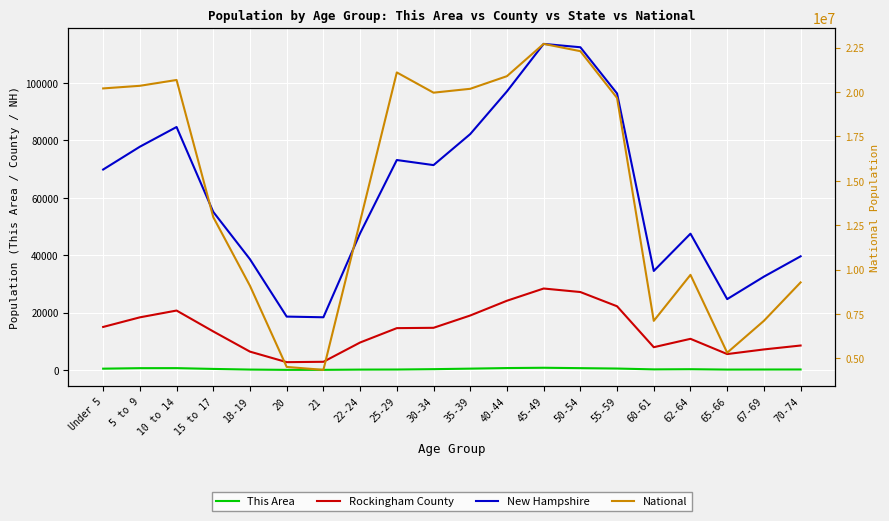

What position from the left is 70-74?

20